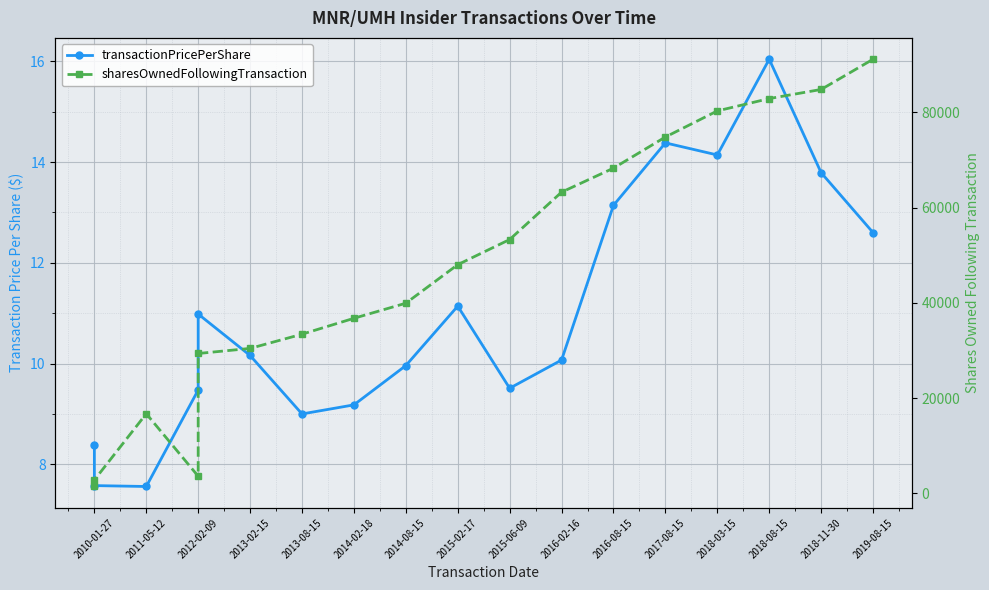

Which category has the lowest value across all series?

2011-05-12